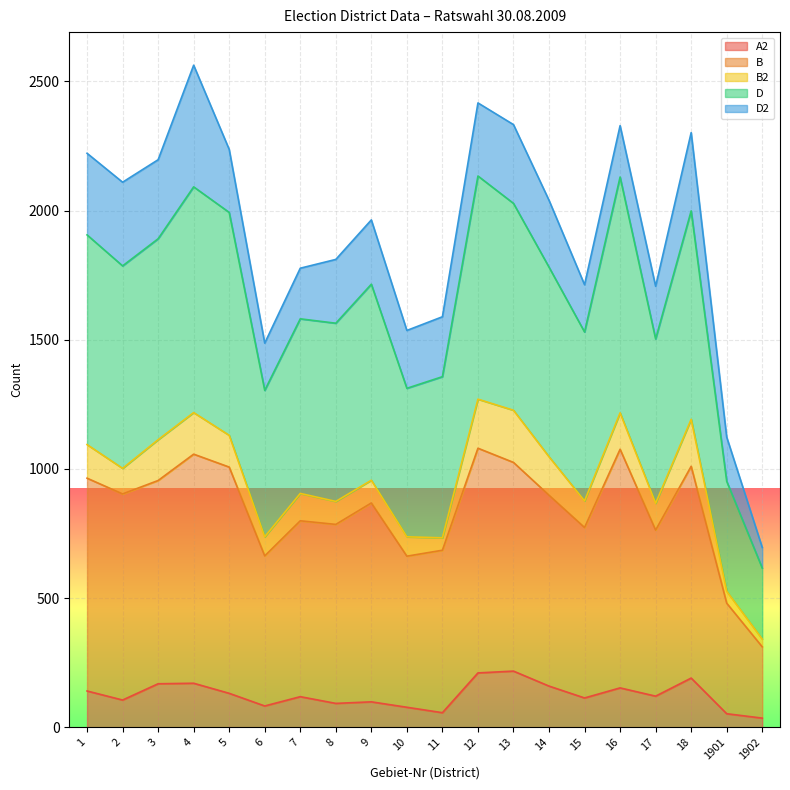

What is the total value across all series at 3?

2197